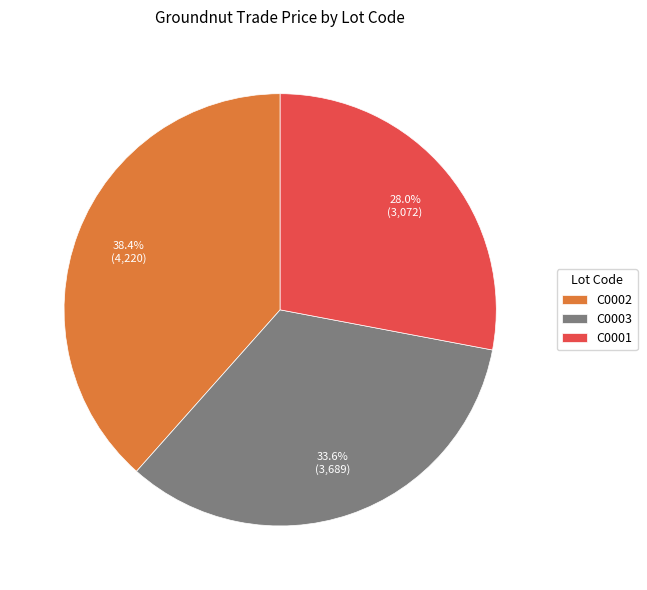

What is the total percentage of C0001 and C0002?

66.4%